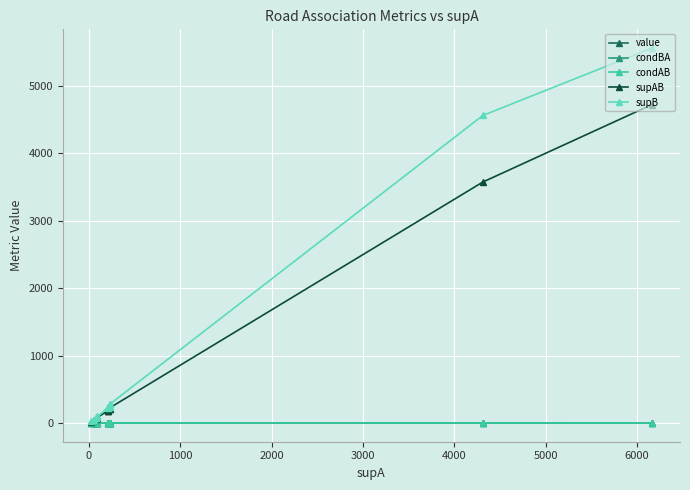

Reading right to left, what are all the values shown in this chart?

value: 0.8	0.8	0.8	0.9	0.9	0.8	0.8	0.8	0.8	0.9	0.8	0.9	0.9	0.8	0.8
condBA: 0.8	0.8	0.8	0.9	0.9	0.8	0.8	0.8	0.8	0.9	0.8	1.0	1.0	0.9	0.8
condAB: 0.8	0.8	1.0	0.9	0.9	1.0	0.9	0.9	0.9	0.9	0.9	0.9	0.9	0.8	0.8
supAB: 4721.0	3573.0	229.0	203.0	204.0	228.0	182.0	182.0	182.0	77.0	82.0	66.0	65.0	40.0	19.0
supB: 5559.0	4560.0	284.0	232.0	233.0	280.0	232.0	233.0	230.0	84.0	99.0	68.0	68.0	46.0	23.0